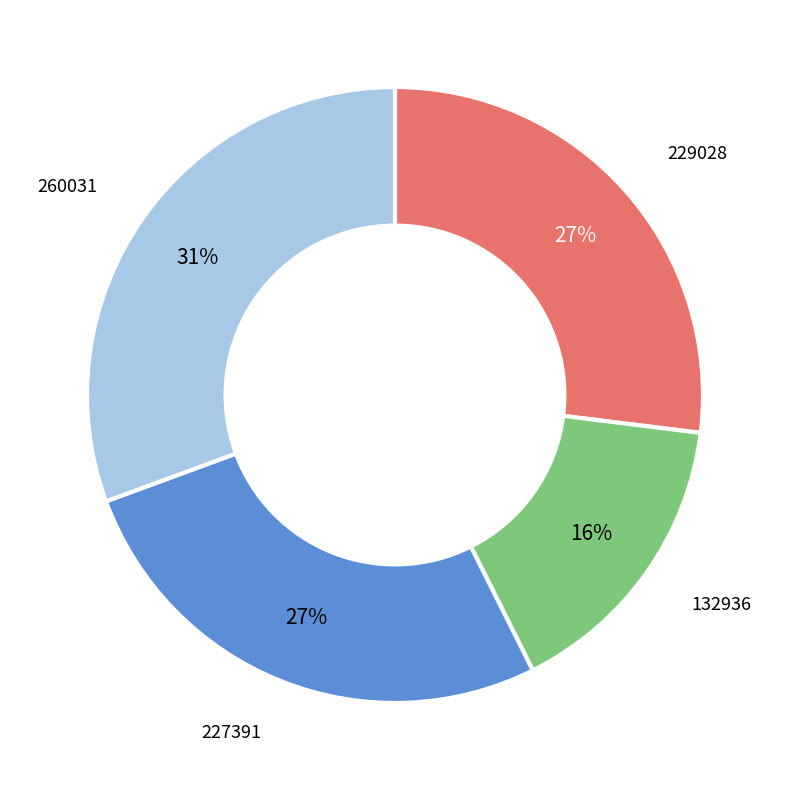

To the nearest percent, what portion does 132936 represent?

16%